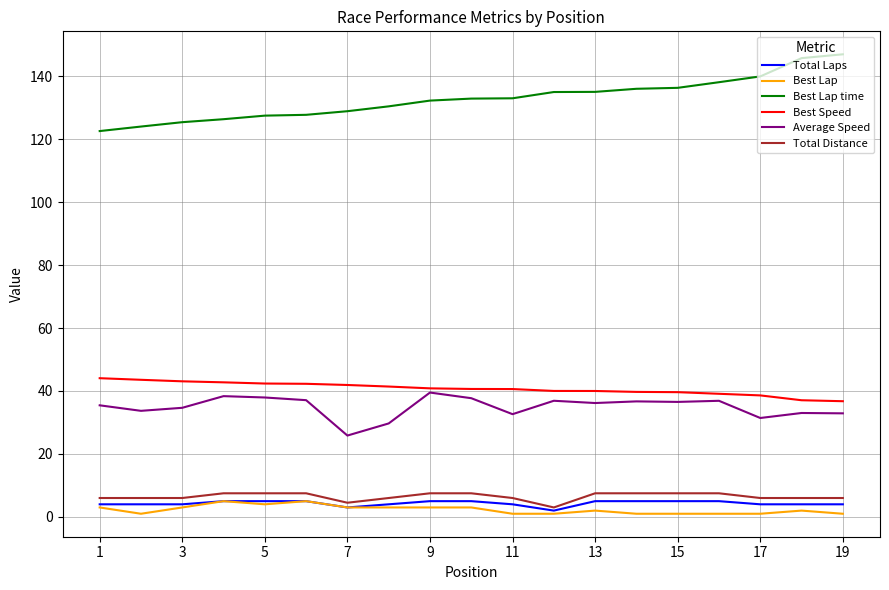

What is the maximum value shown in the chart?

146.9